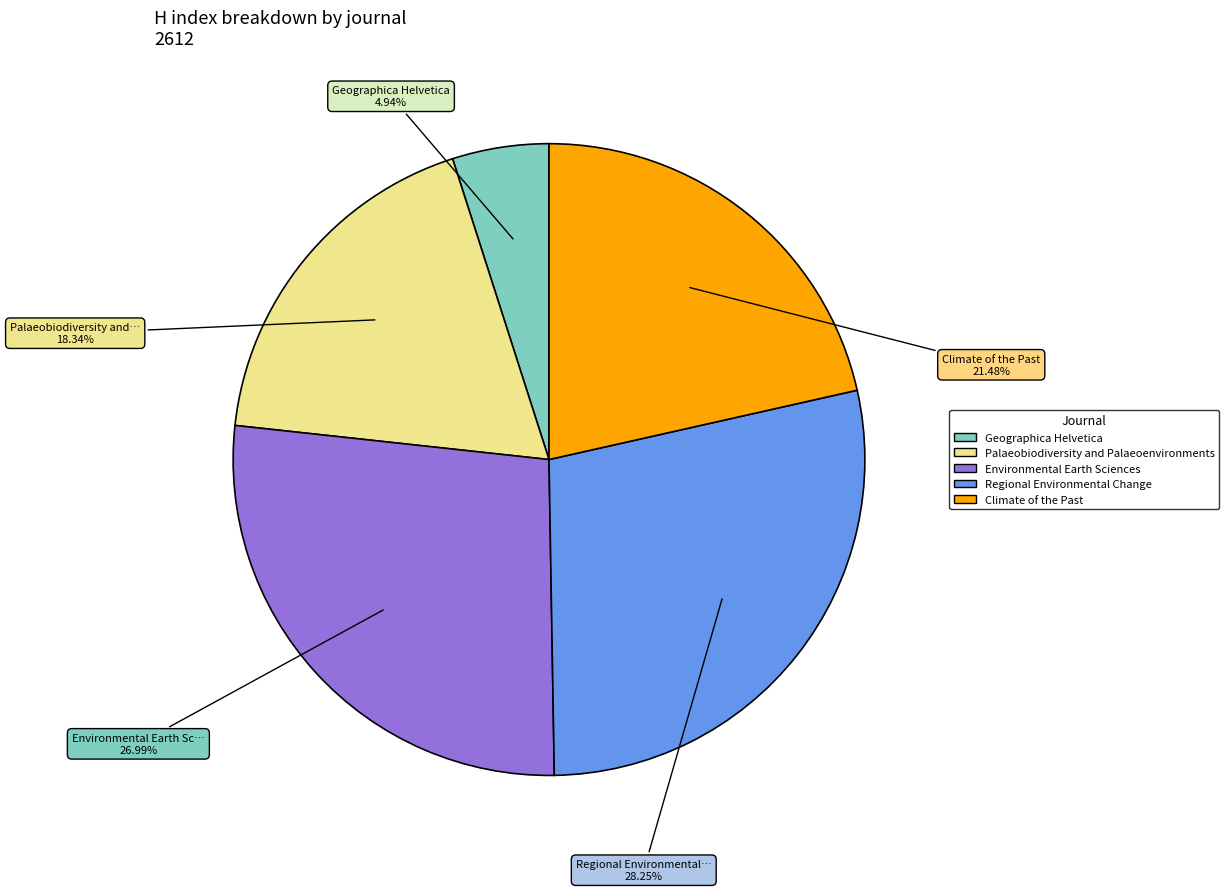

What percentage is NOT represented by Palaeobiodiversity and Palaeoenvironments?

81.7%